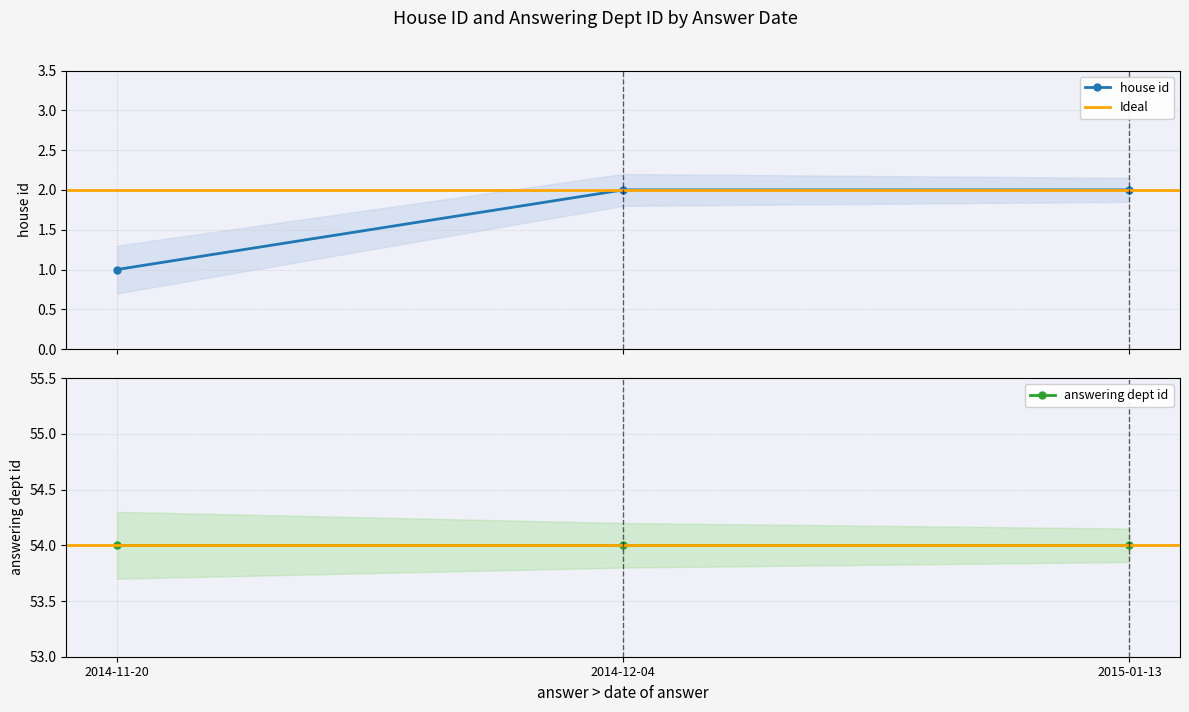

At which label is the value closest to 1?

2014-11-20